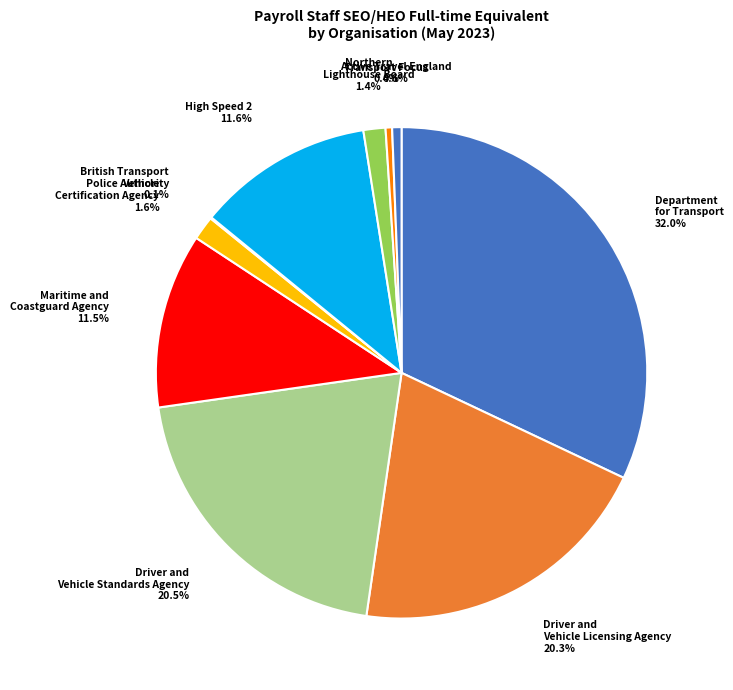

Which category has the biggest portion of the pie?

Department for Transport